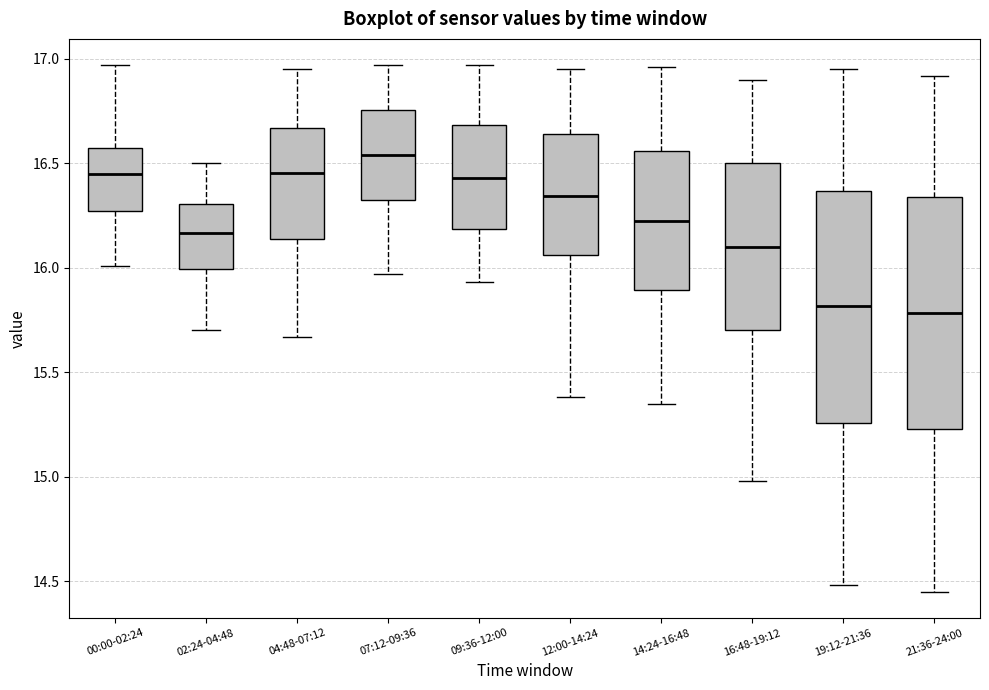

Reading left to right, read every box against the y-axis: the position of its median line, the range the box covers, and the ends of its whiskers. The values are not printed on the chart, so give them approximately, as read against the axis.

00:00-02:24: median 16.45, box 16.25 to 16.60, whiskers 16.00 to 16.95
02:24-04:48: median 16.15, box 16.00 to 16.30, whiskers 15.70 to 16.50
04:48-07:12: median 16.45, box 16.15 to 16.65, whiskers 15.65 to 16.95
07:12-09:36: median 16.55, box 16.30 to 16.75, whiskers 15.95 to 16.95
09:36-12:00: median 16.45, box 16.20 to 16.70, whiskers 15.95 to 16.95
12:00-14:24: median 16.35, box 16.05 to 16.65, whiskers 15.40 to 16.95
14:24-16:48: median 16.25, box 15.90 to 16.55, whiskers 15.35 to 16.95
16:48-19:12: median 16.10, box 15.70 to 16.50, whiskers 15.00 to 16.90
19:12-21:36: median 15.80, box 15.25 to 16.35, whiskers 14.50 to 16.95
21:36-24:00: median 15.80, box 15.25 to 16.35, whiskers 14.45 to 16.90